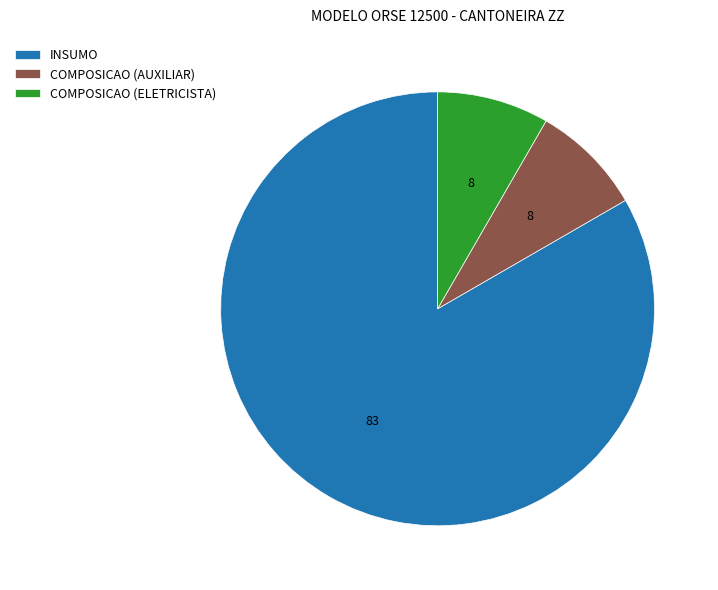

What is the ratio of the value at COMPOSICAO (AUXILIAR) to the value at INSUMO?

0.1